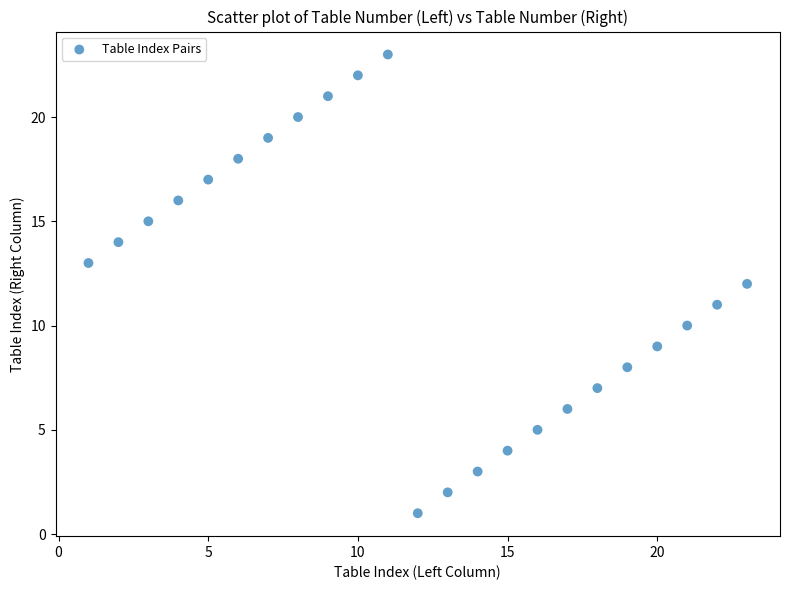

What is the range of X values (max minus min)?

22